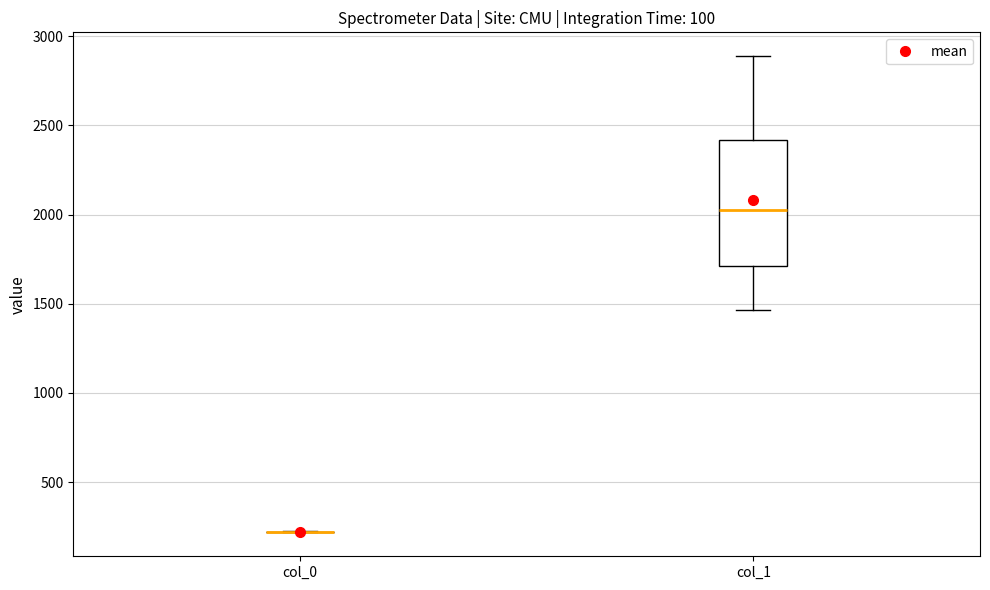

Reading left to right, read every box against the y-axis: the position of its median line, the range the box covers, and the ends of its whiskers. The values are not printed on the chart, so give them approximately, as read against the axis.

col_0: box collapsed to a line at 200, whiskers 200 to 200
col_1: median 2050, box 1700 to 2400, whiskers 1450 to 2900